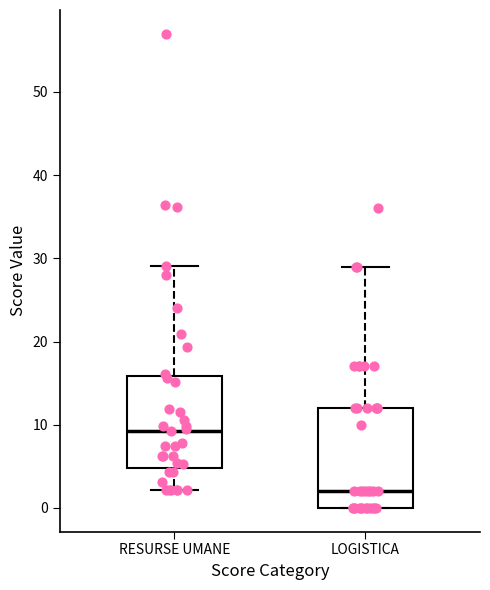

Reading left to right, read every box against the y-axis: the position of its median line, the range the box covers, and the ends of its whiskers. The values are not printed on the chart, so give them approximately, as read against the axis.

RESURSE UMANE: median 9, box 5 to 16, whiskers 2 to 29
LOGISTICA: median 2, box 0 to 12, whiskers 0 to 29